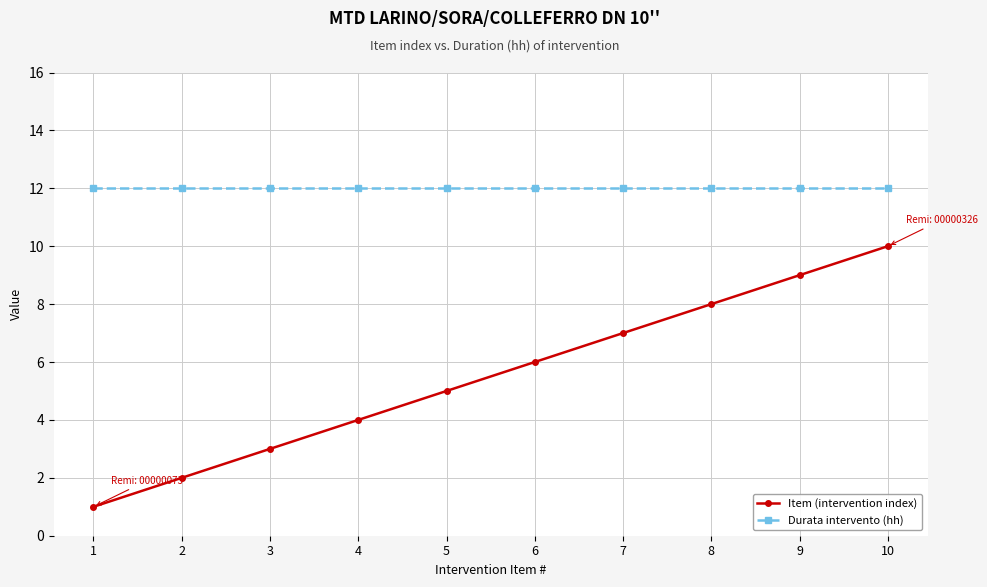

True or false: Durata intervento (hh) and Item (intervention index) intersect in this chart.

False